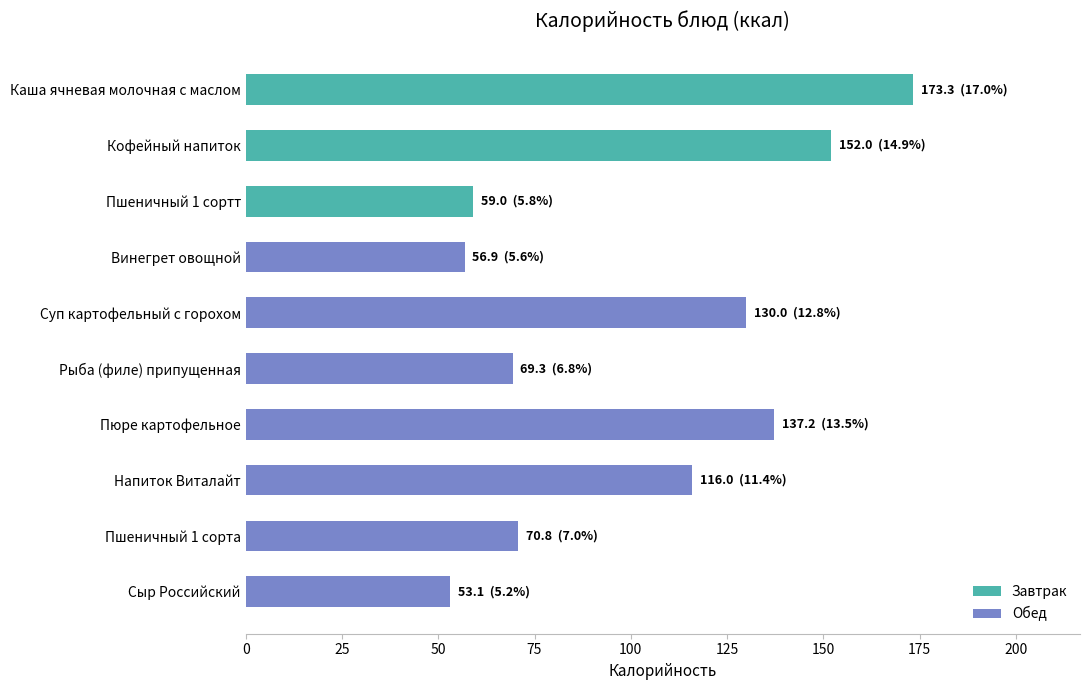

What is the minimum value shown in the chart?

53.1